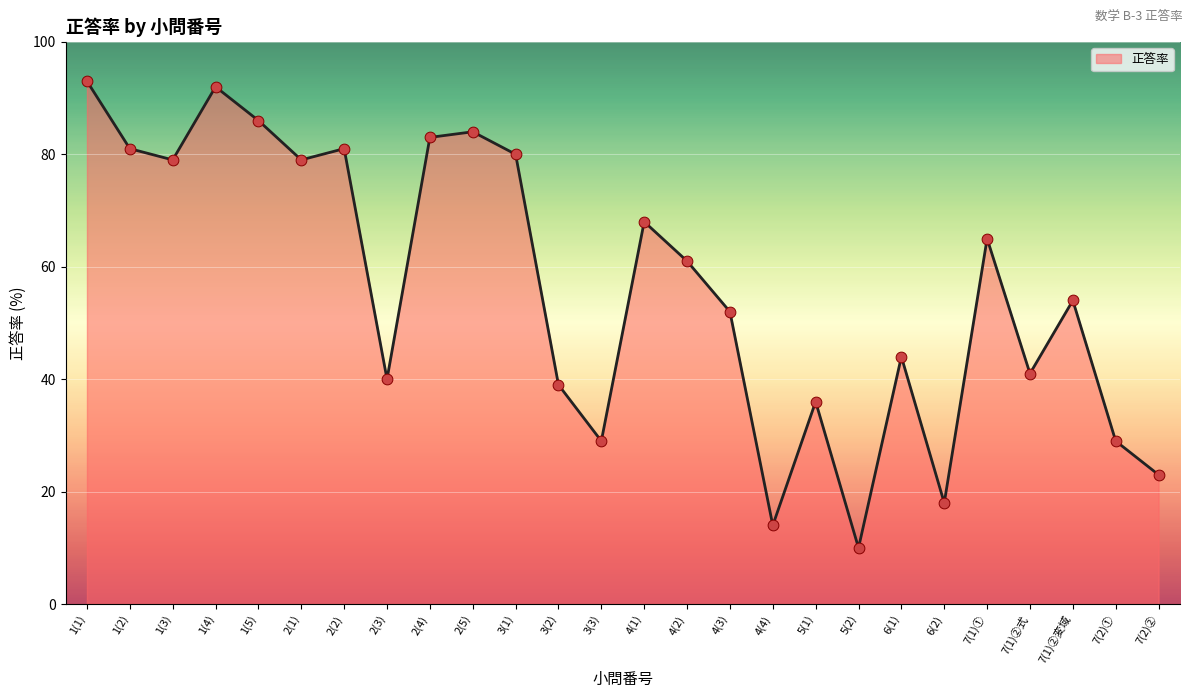

Between 1(3) and 3(3), which is larger?

1(3)